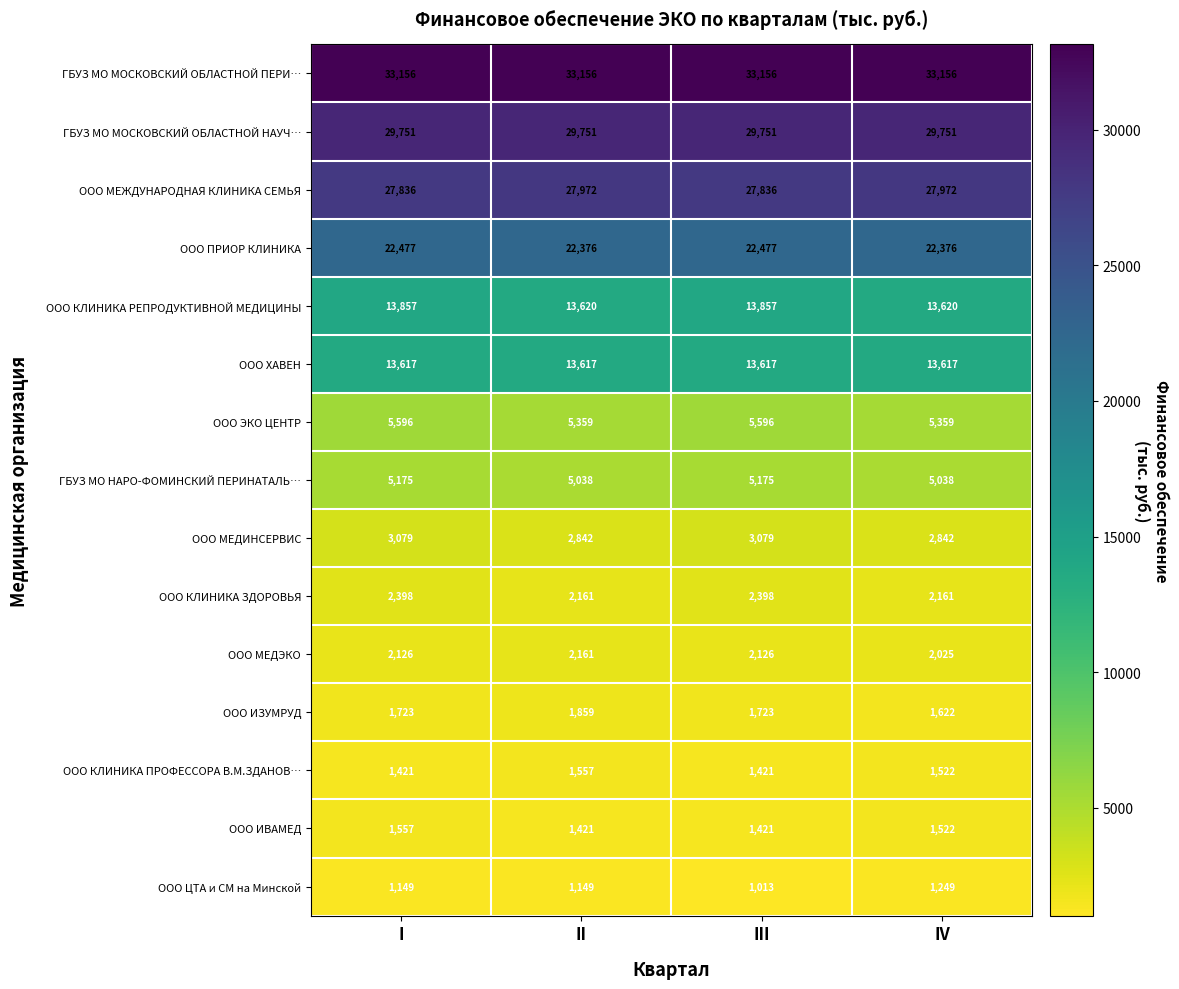

What is the approximate value of ООО ЭКО ЦЕНТР at III, to the nearest 5?

5595